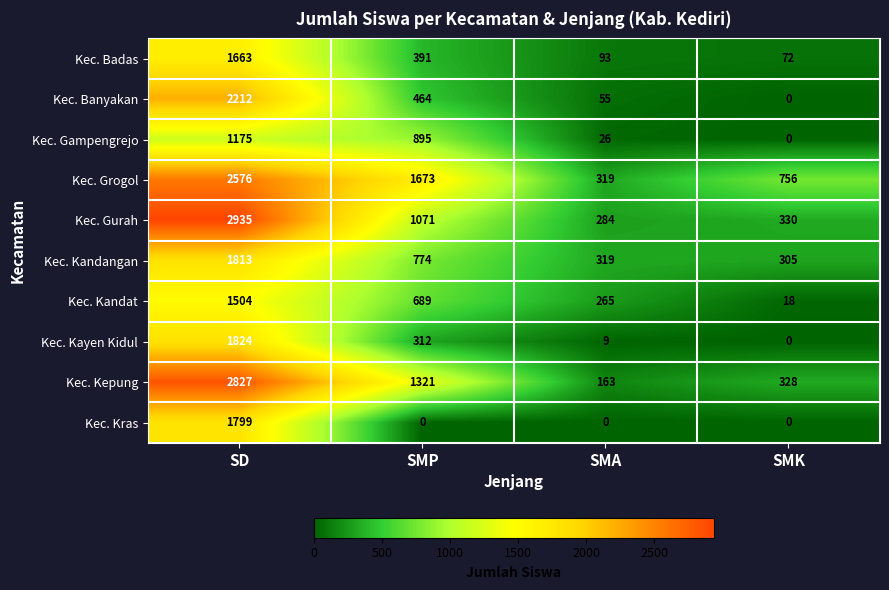

What is the difference between the highest and lowest values at SMP?

1673